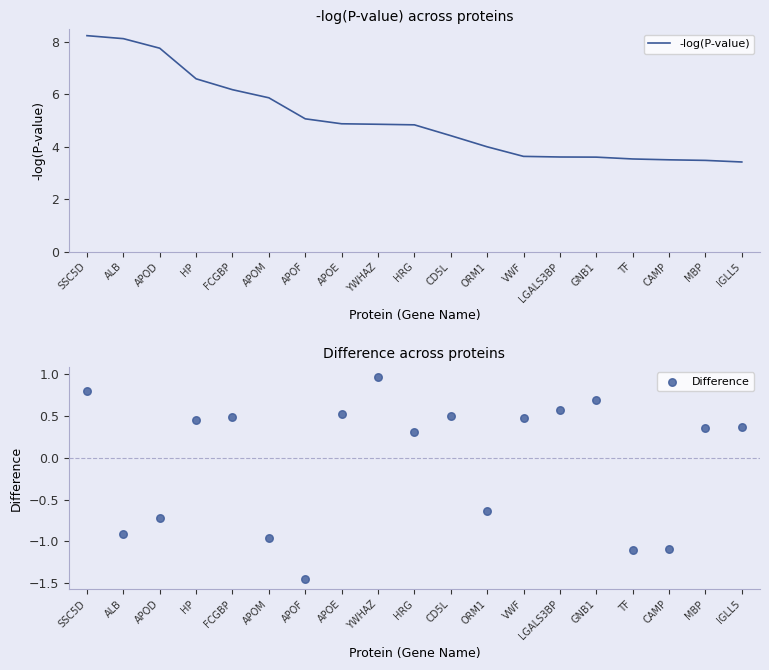

Is the value of Difference at CD5L greater than the value of -log(P-value) at ALB?

No